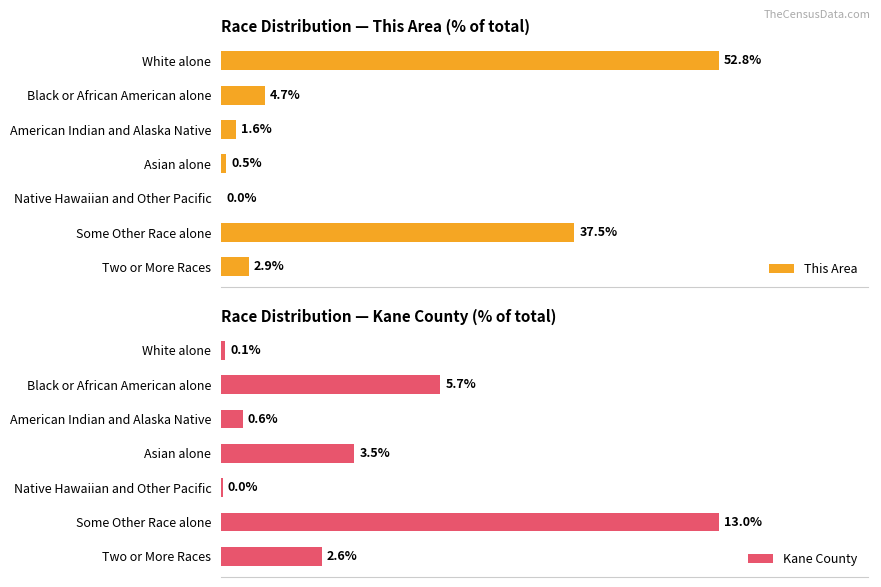

Does the chart contain any negative values?

No